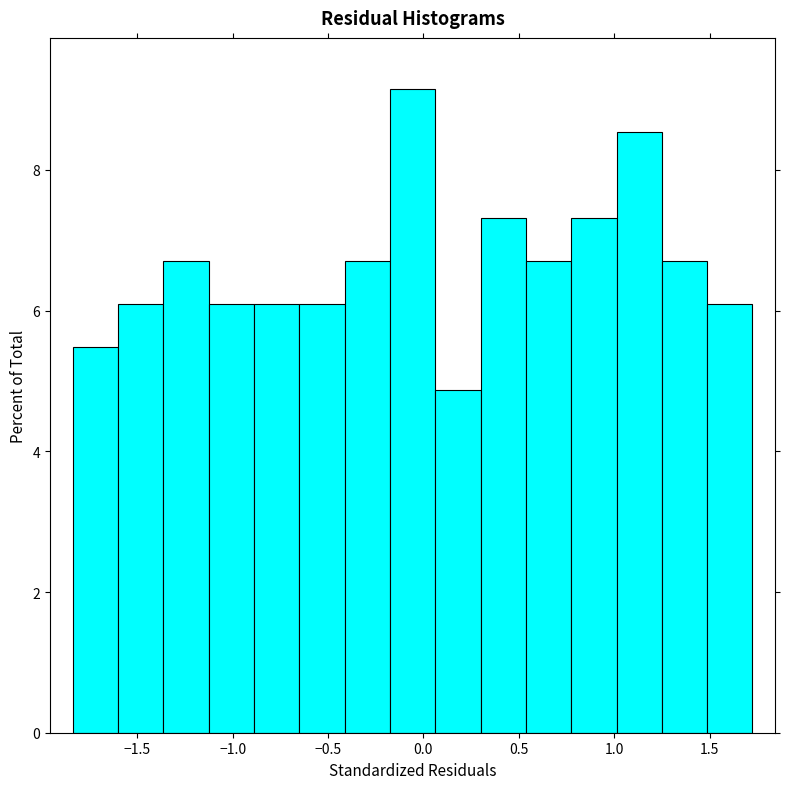

How tall is the bar that spans 0.75 to 1.00 on the x-axis? Neither the bar edges nor the heights are printed on the chart, so give them approximately, as read against the axes.

7.4